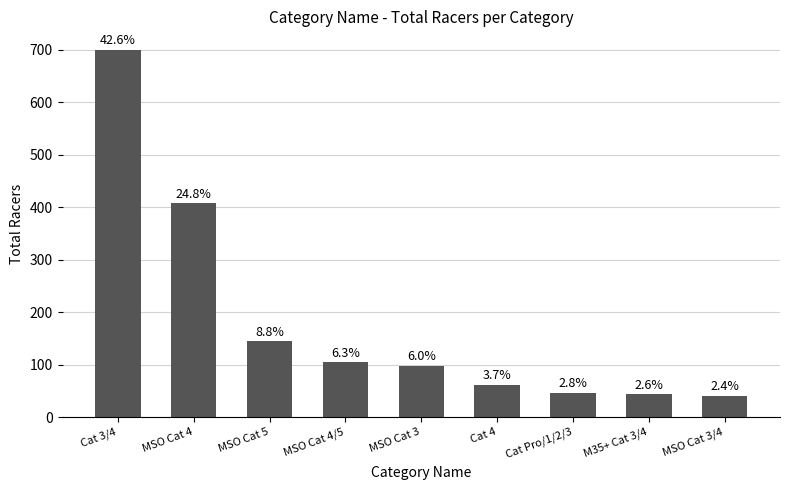

Which category has the highest value across all series?

Cat 3/4